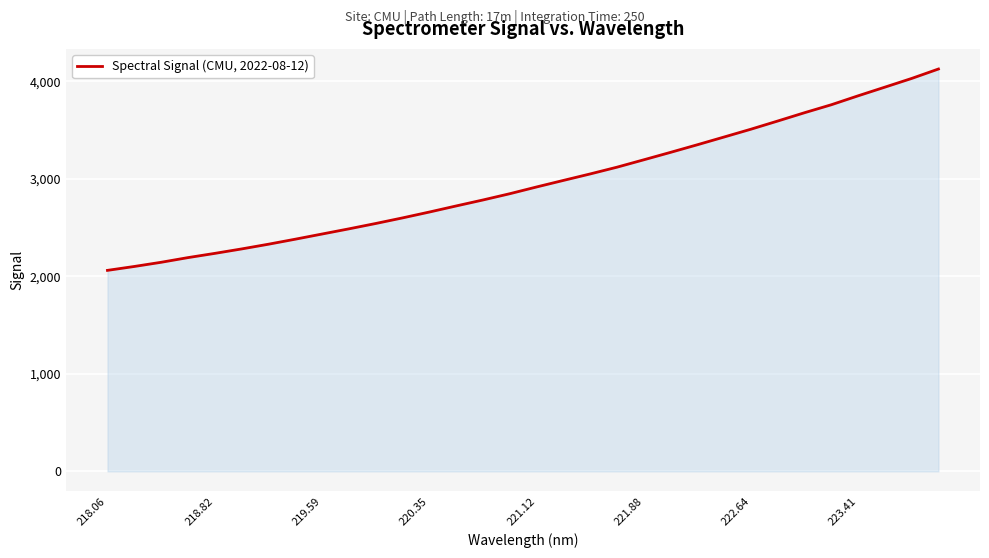

What is the difference between the maximum and minimum values?

2065.1